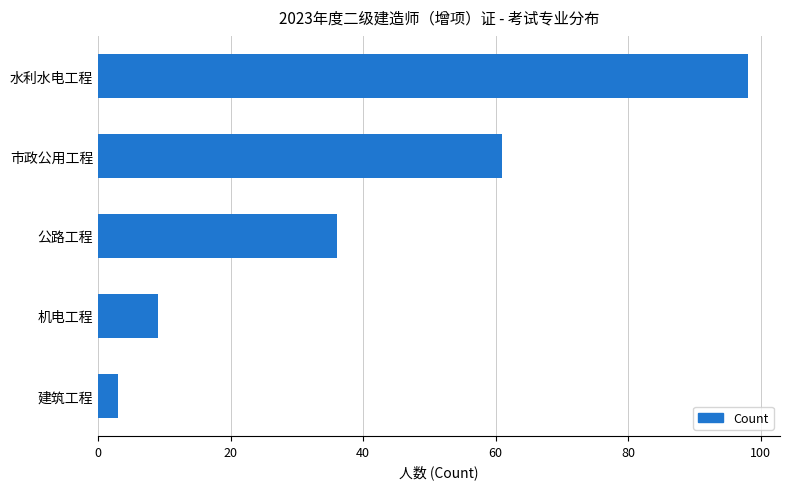

What is the average value?

41